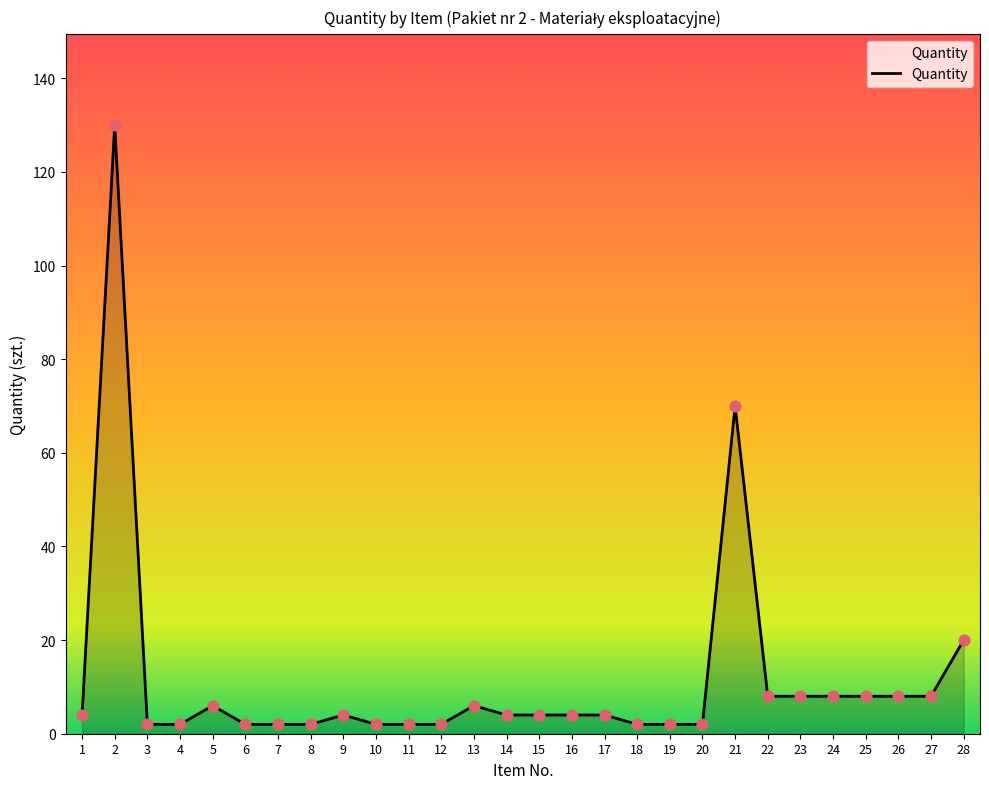

True or false: the data shows 8 at 27.

True